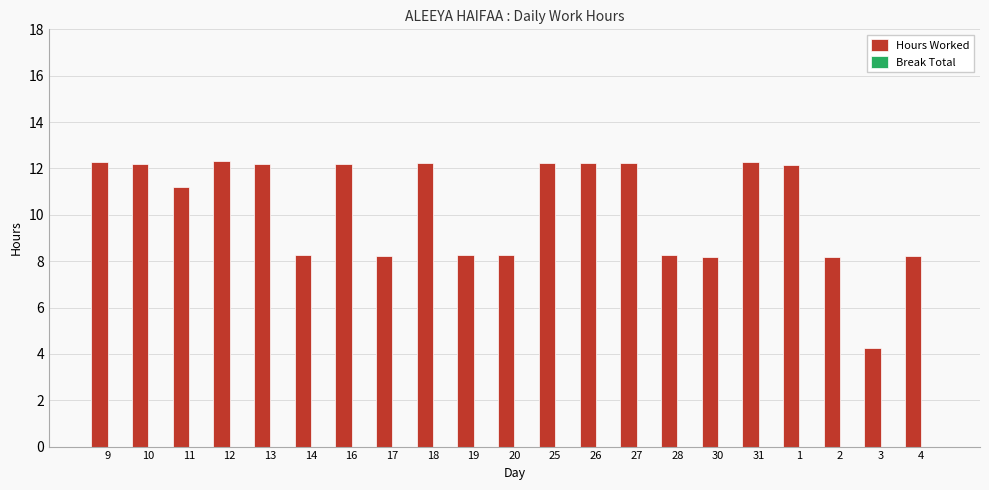

How many categories are shown in the chart?

21